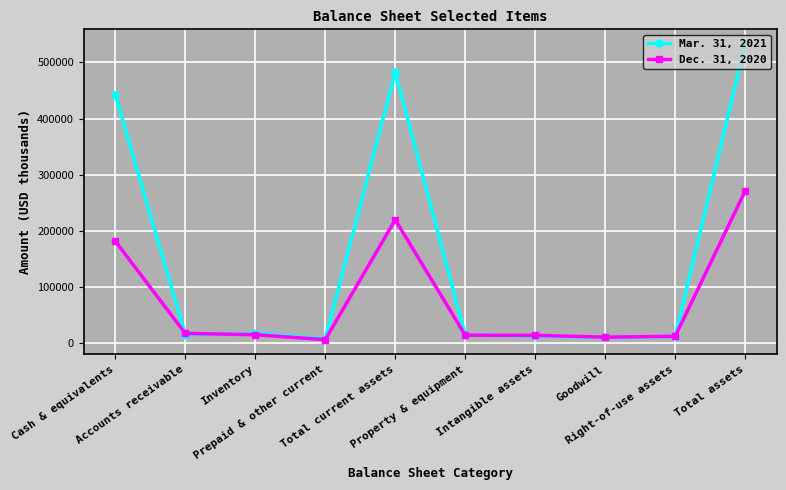

True or false: Dec. 31, 2020 has a value of 56555 at Cash & equivalents.

False